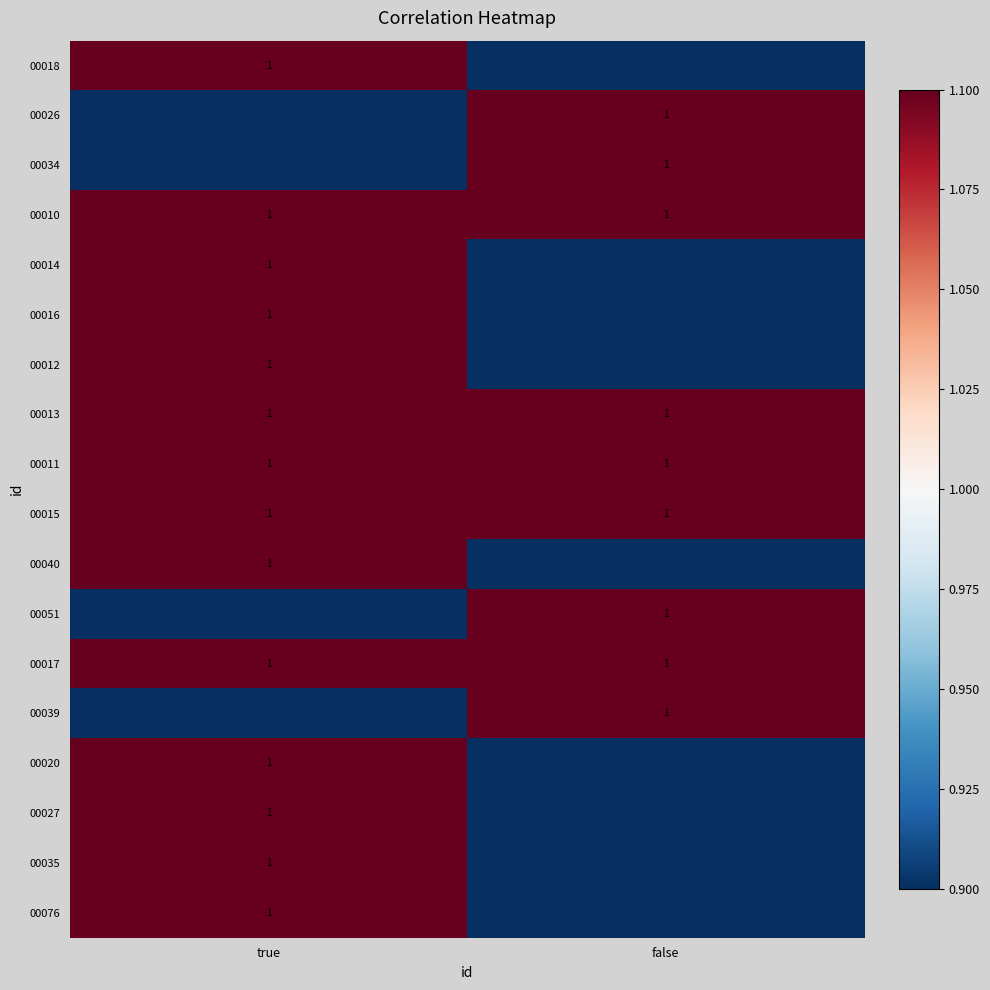

What is the sum of all 00011 values?

2.0